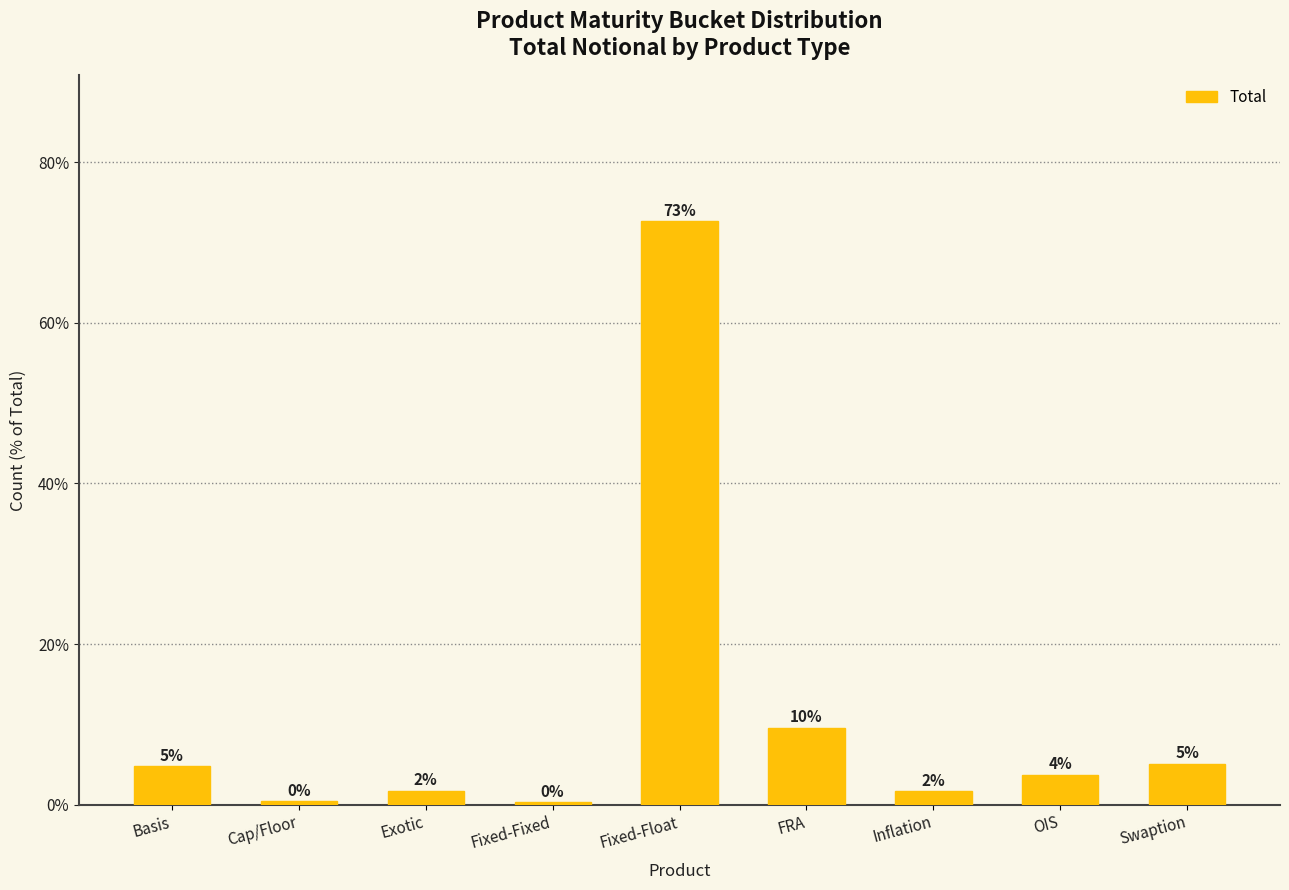

Are the bars horizontal?

No